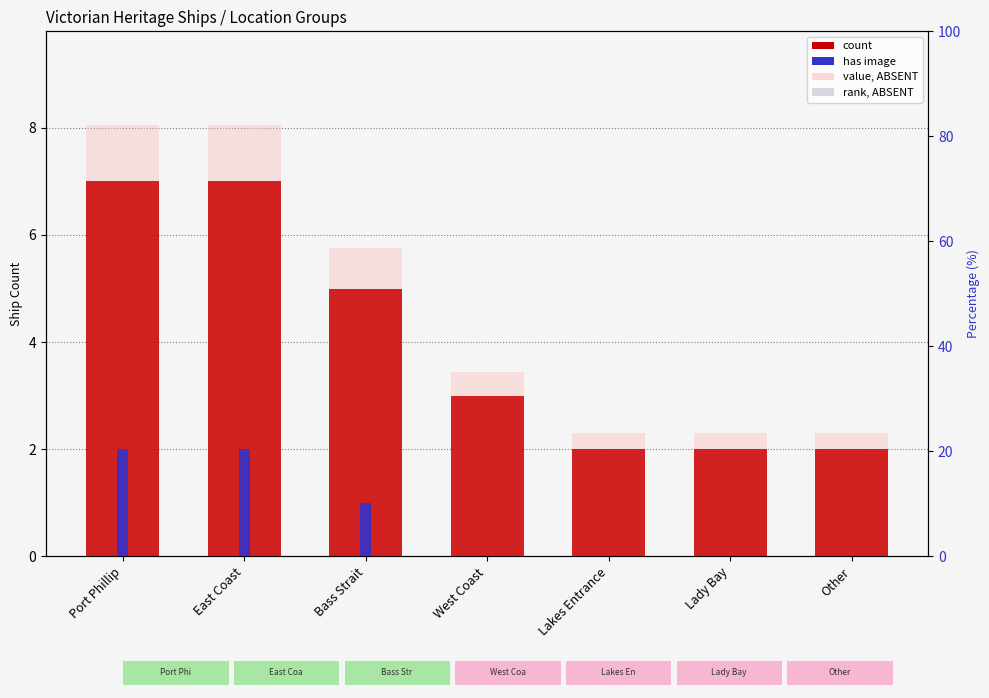

At which category is the sum across all series the highest?

Port Phillip